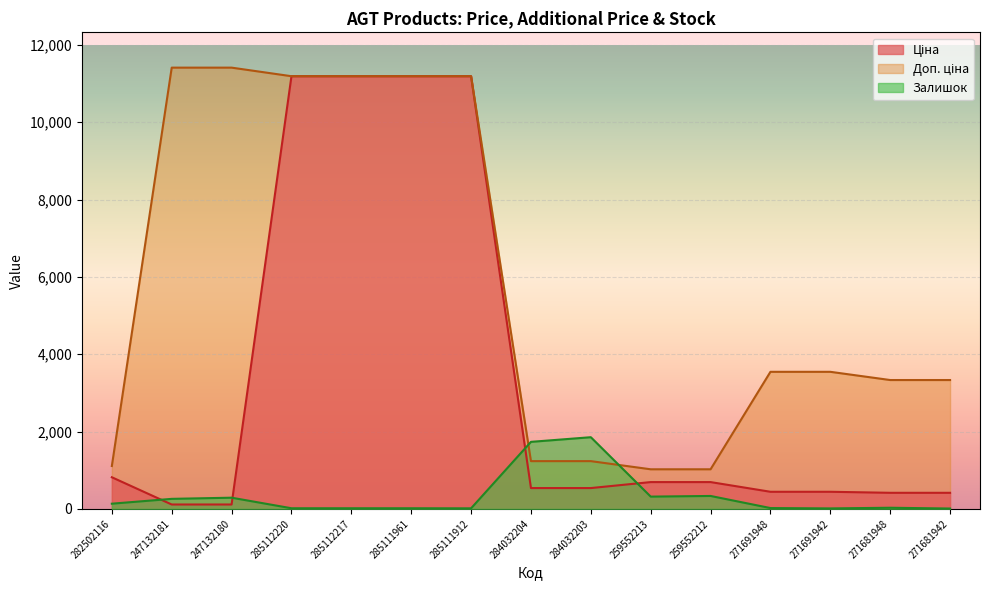

List the labels in order of Доп. ціна value, largest first.

247132181, 247132180, 285112220, 285112217, 285111961, 285111912, 271691948, 271691942, 271681948, 271681942, 284032204, 284032203, 282502116, 259552213, 259552212